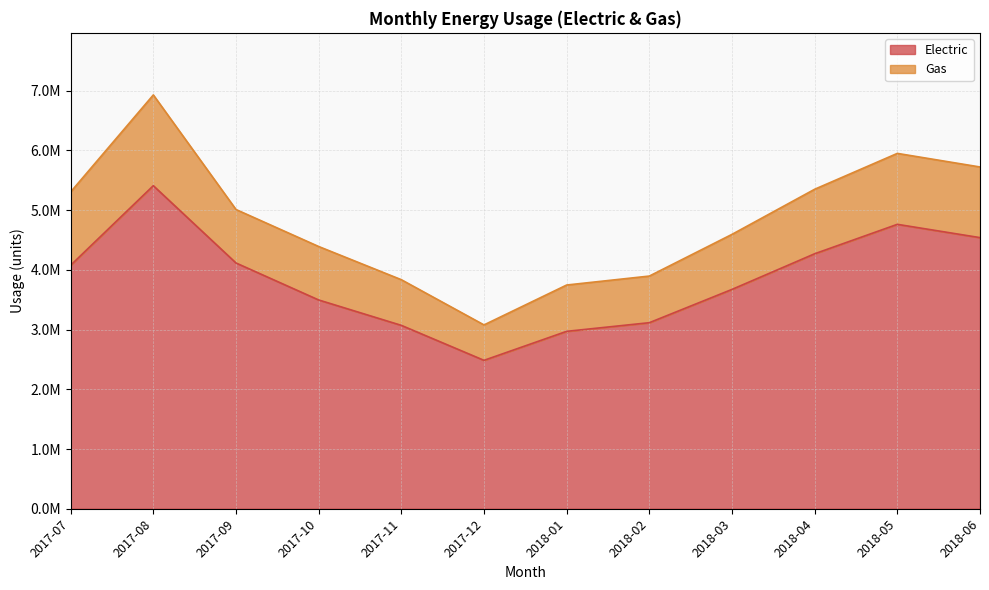

At which category does the data reach its first local valley?

2017-12